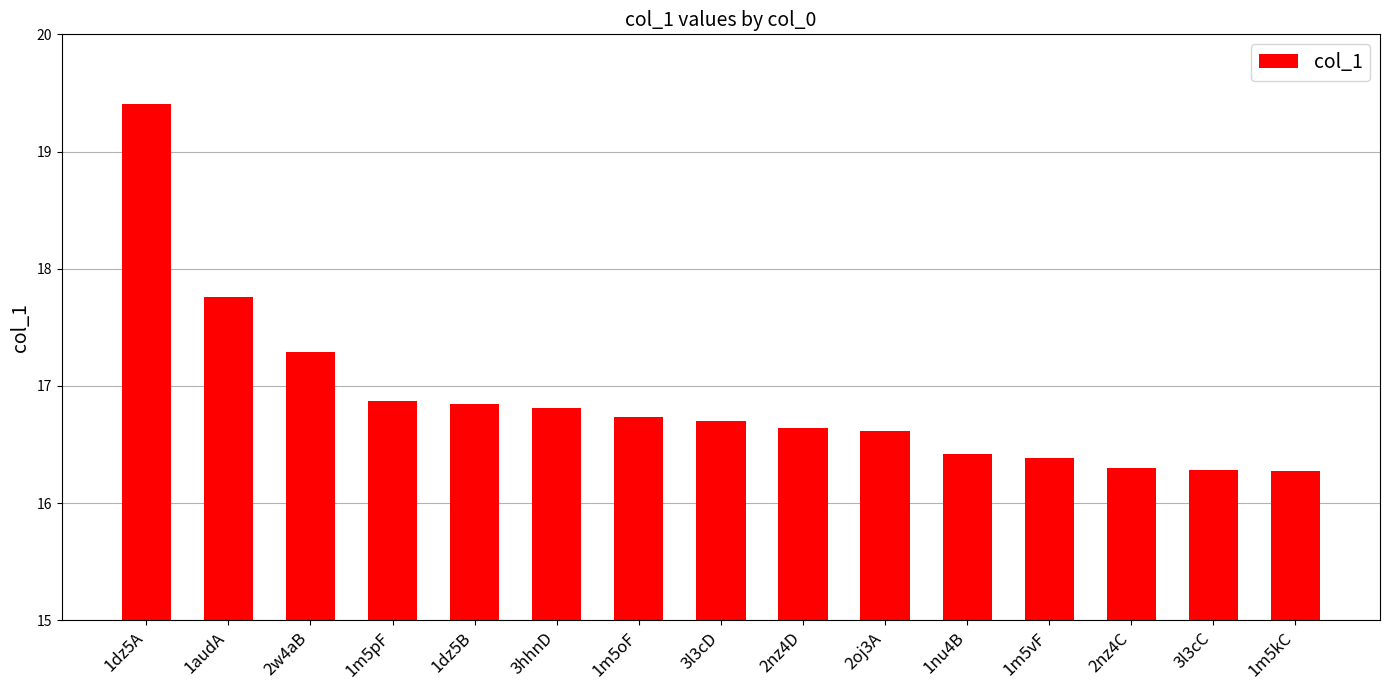

What is the sum of all values?

253.3